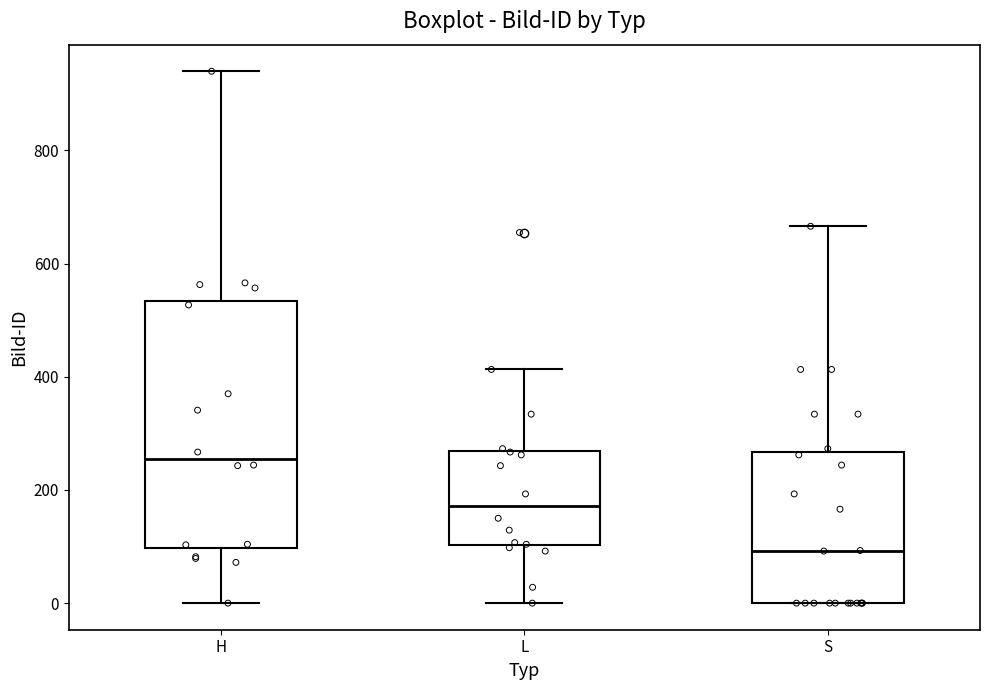

Which box has the lowest median line?

S